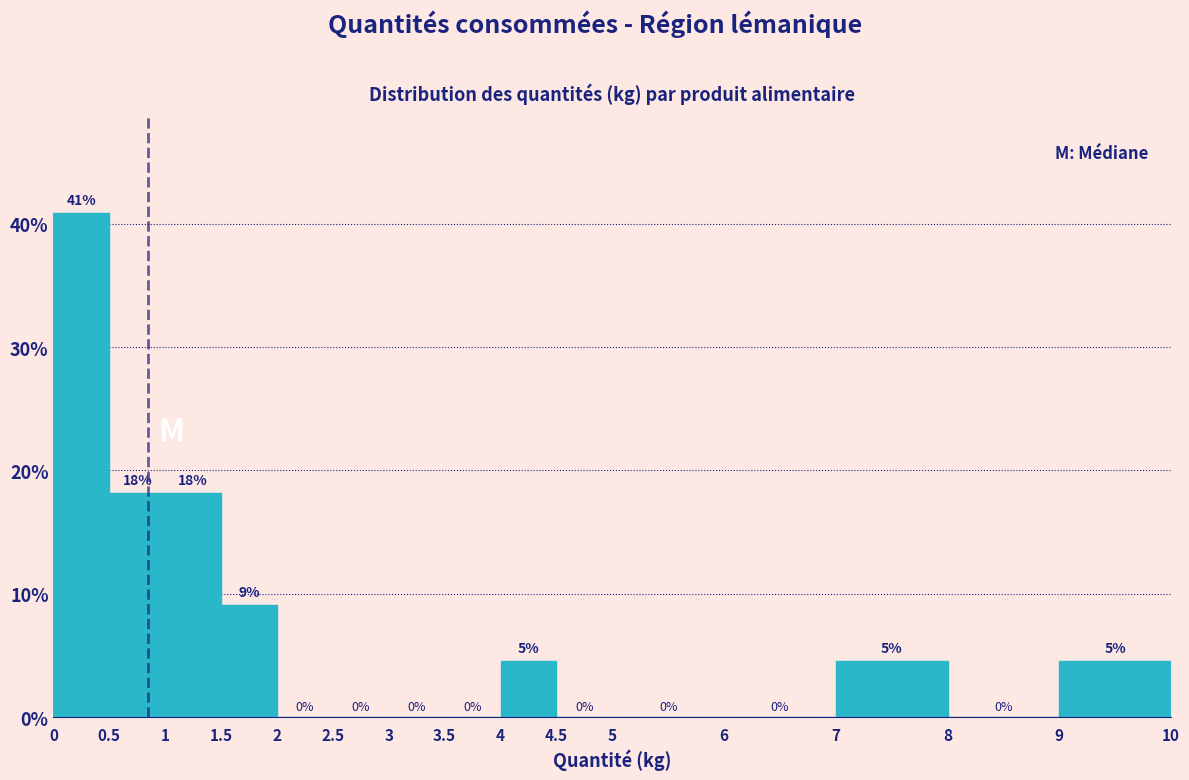

Which range on the x-axis has the tallest bar?

0 to 0.5